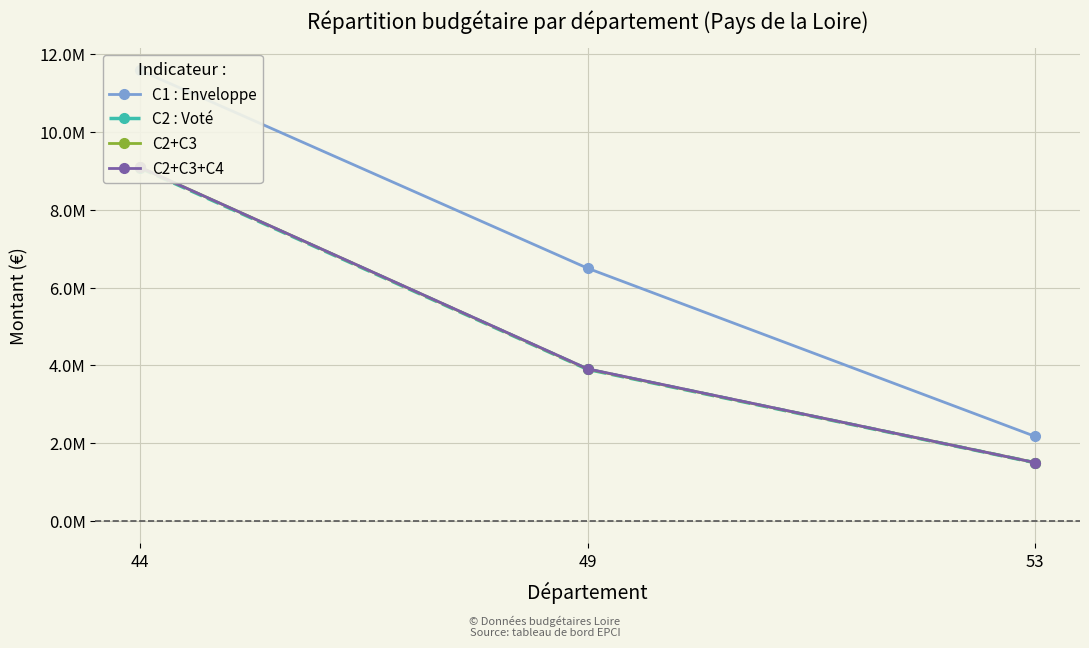

At how many categories does at least one series exceed 6382734?

2